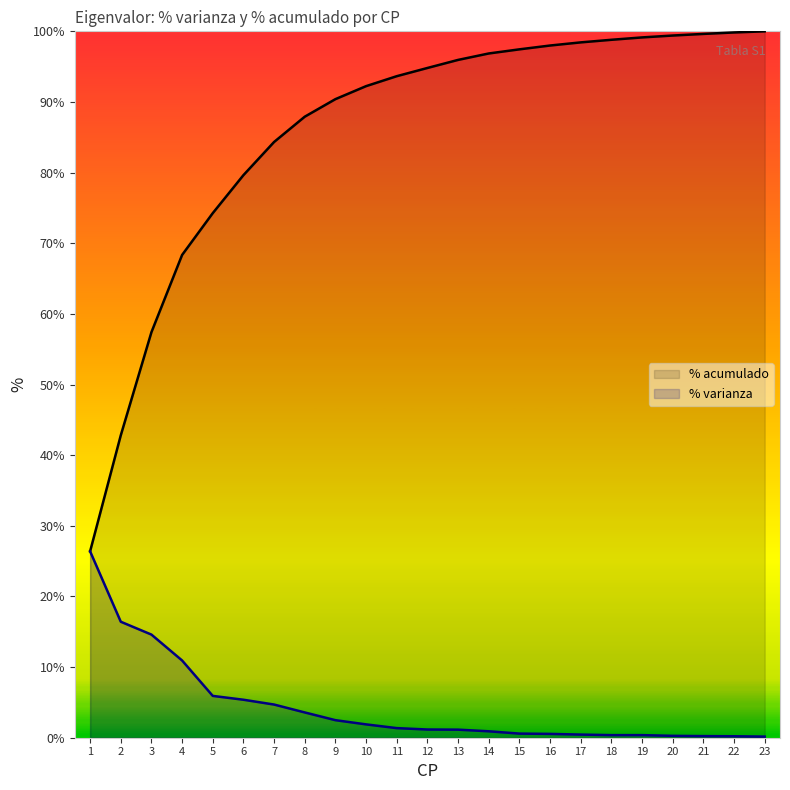

List the series in order of their peak value, lowest first.

% varianza, % acumulado